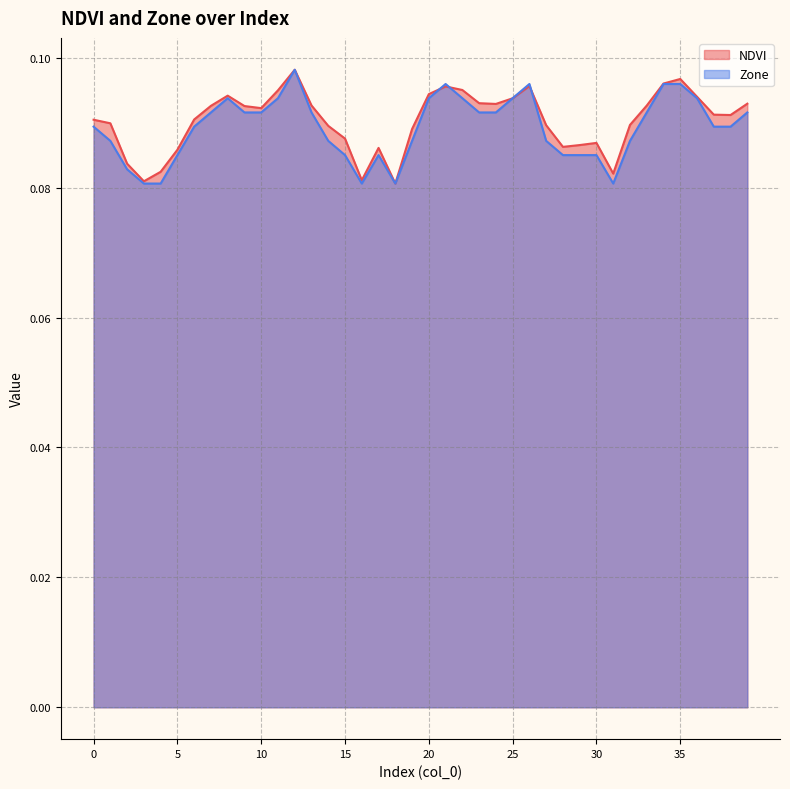

At which category does Zone reach its first local peak?

8